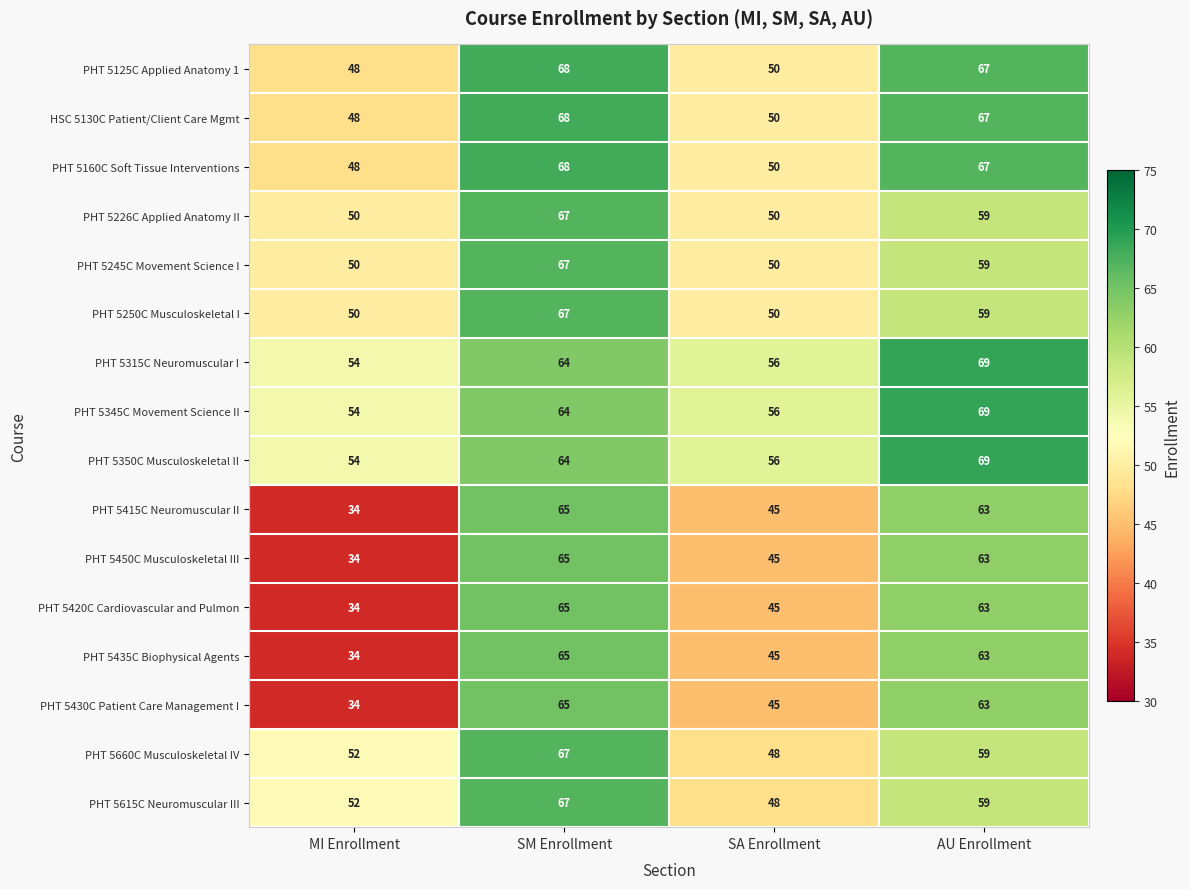

How many data points does each series have?

4